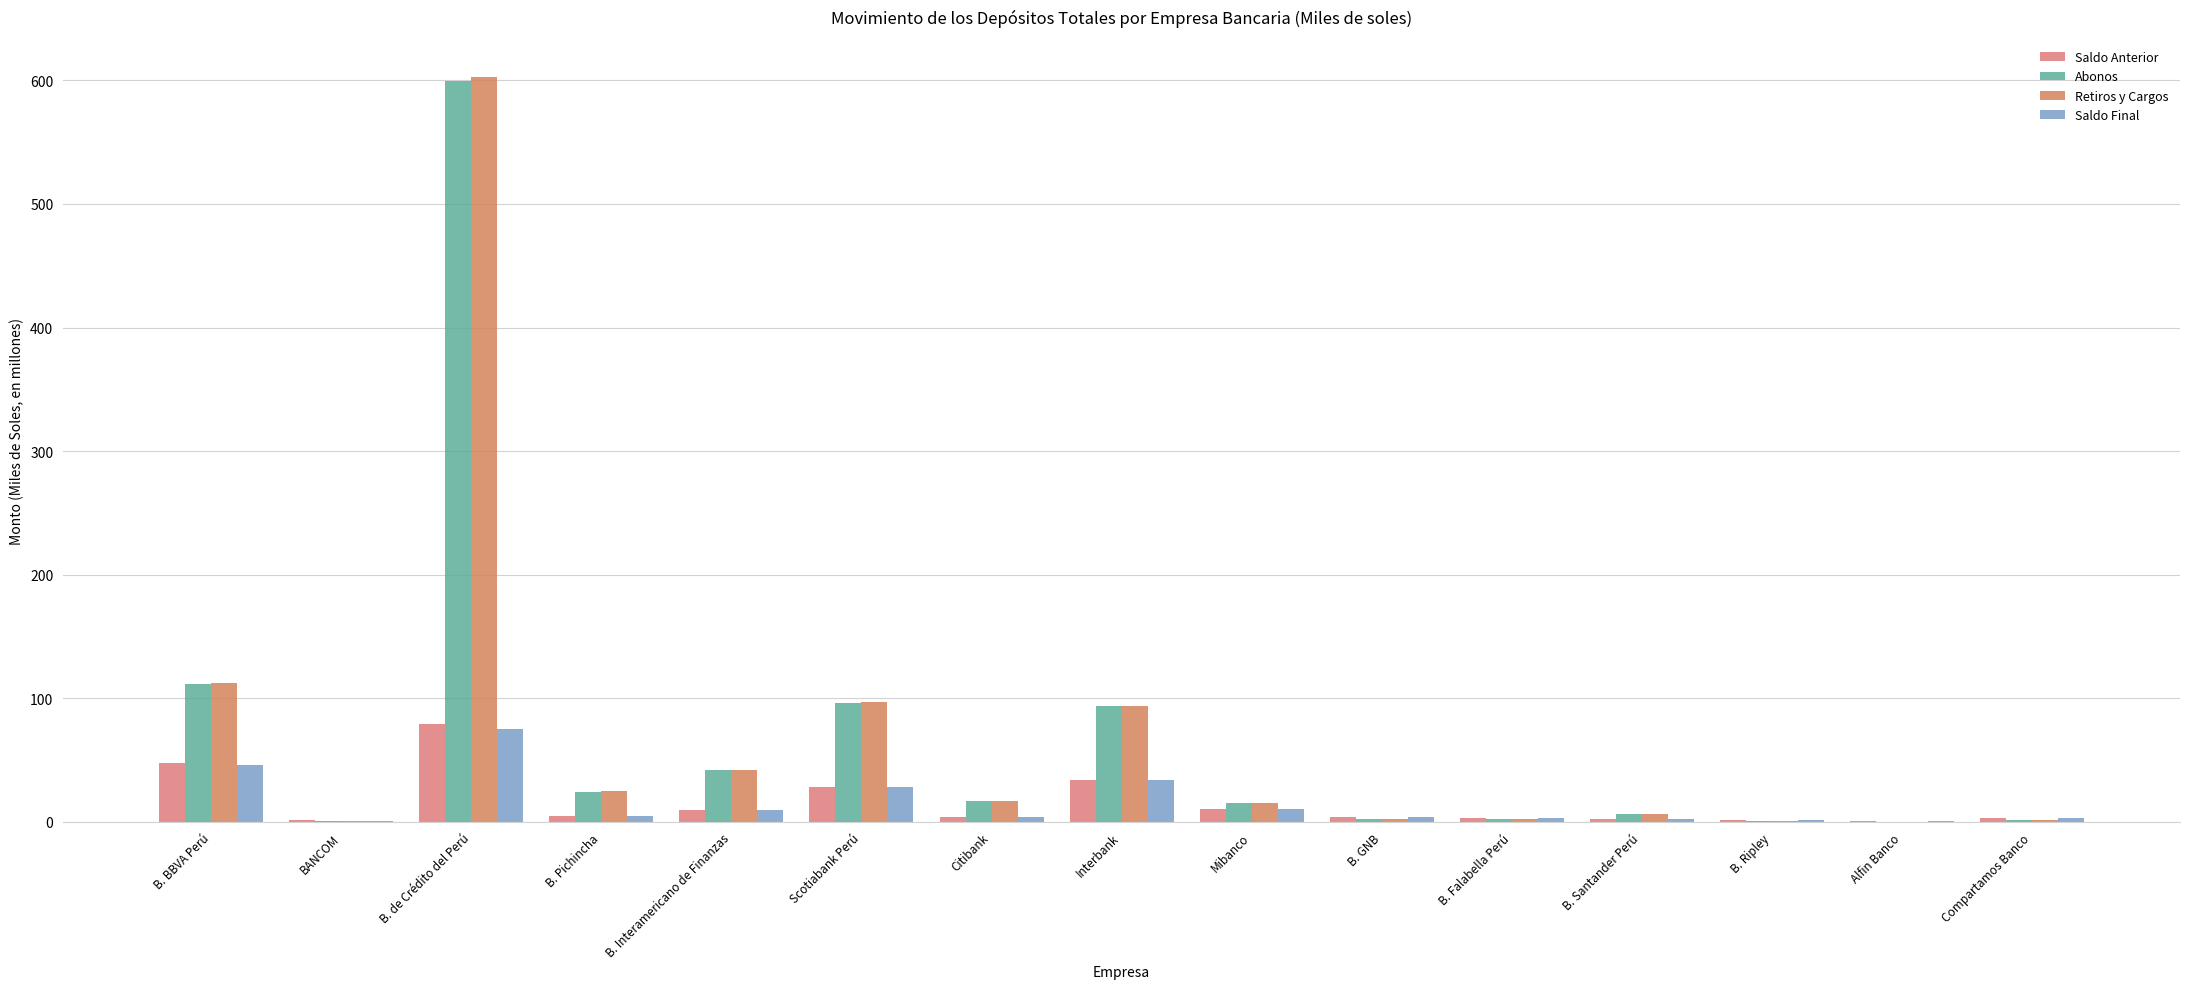

Reading left to right, list all the values displayed in this chart.

Saldo Anterior: 47.3	1.2	78.8	5.2	9.4	28.4	3.7	34.3	10.5	3.6	2.9	2.1	1.4	0.8	2.9
Abonos: 111.4	0.4	599.4	24.5	42.4	96.6	16.7	93.6	15.2	2.0	2.6	6.6	0.8	0.3	1.4
Retiros y Cargos: 112.6	0.5	602.7	24.6	42.4	97.0	16.5	94.0	15.5	2.0	2.5	6.7	0.8	0.2	1.4
Saldo Final: 46.2	1.1	75.5	5.0	9.4	28.4	3.8	33.9	10.2	3.6	3.0	2.0	1.3	0.9	2.9